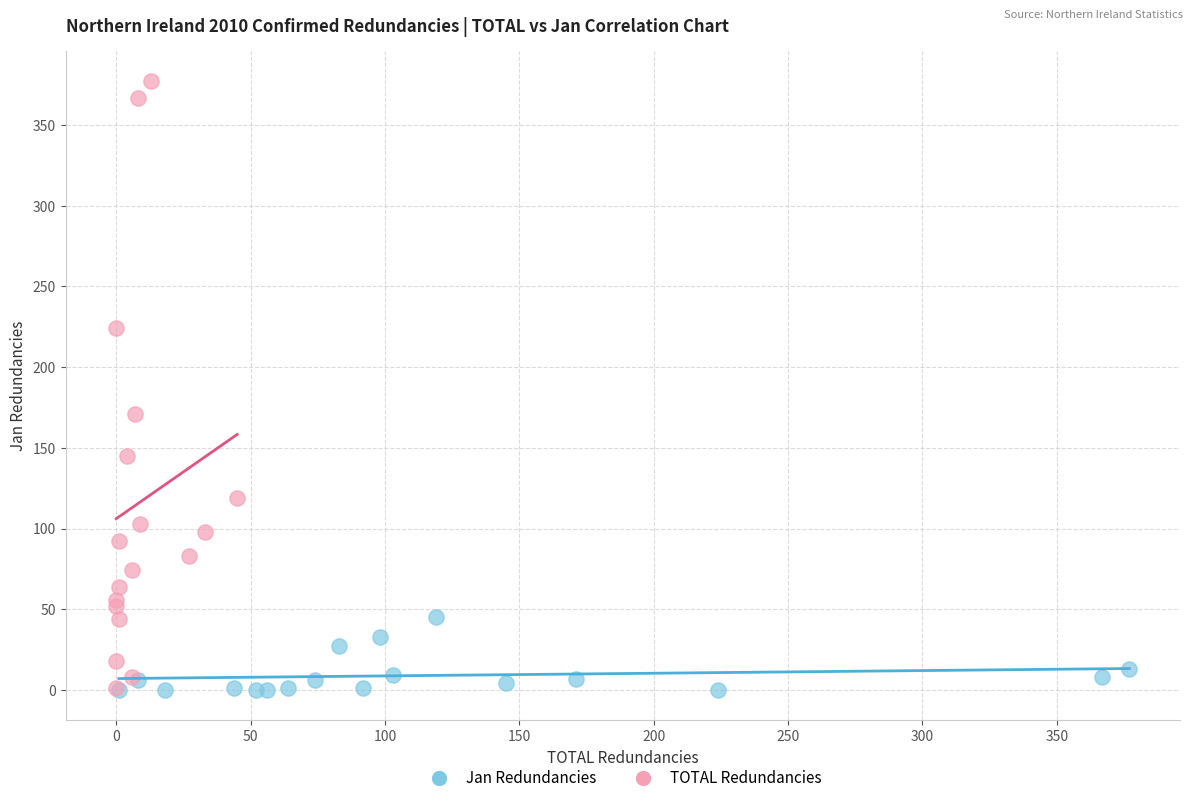

Which series has the widest spread of Y values?

TOTAL Redundancies